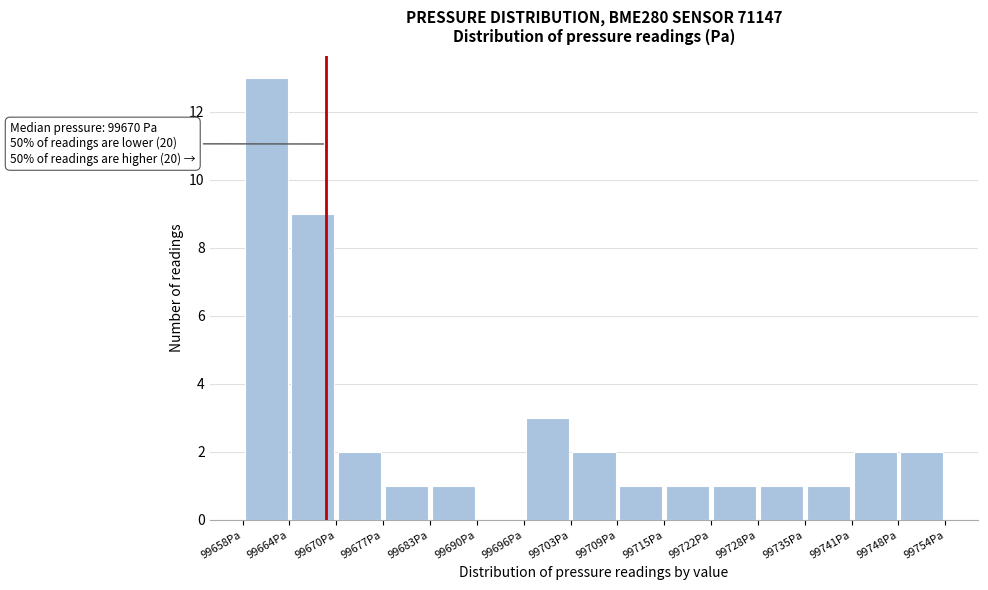

Which range on the x-axis has the tallest bar?

99658 to 99664